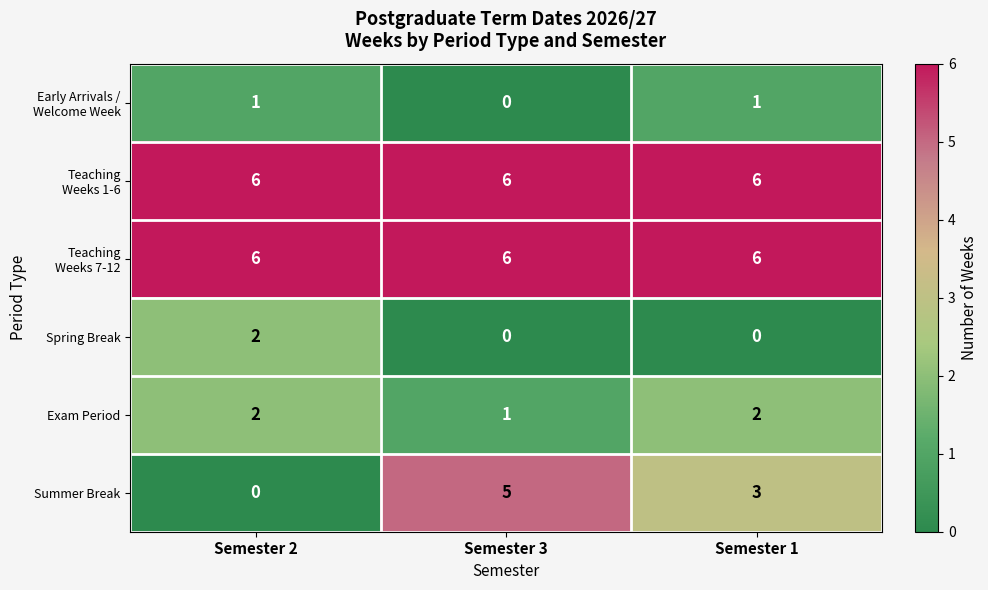

The Spring Break series shows 0 at Semester 2. True or false?

False